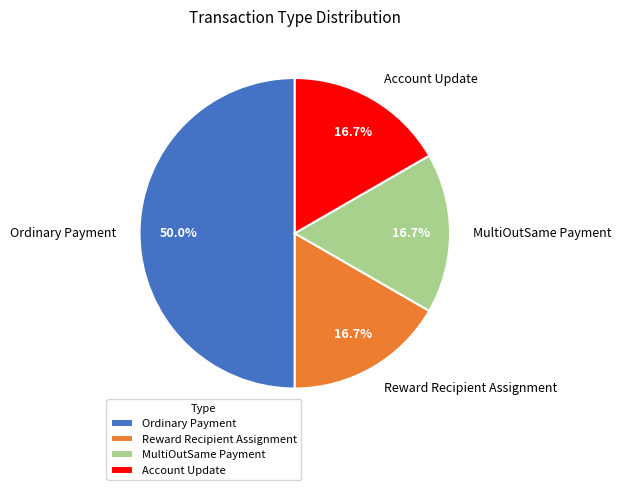

What is the largest slice in the pie chart?

Ordinary Payment